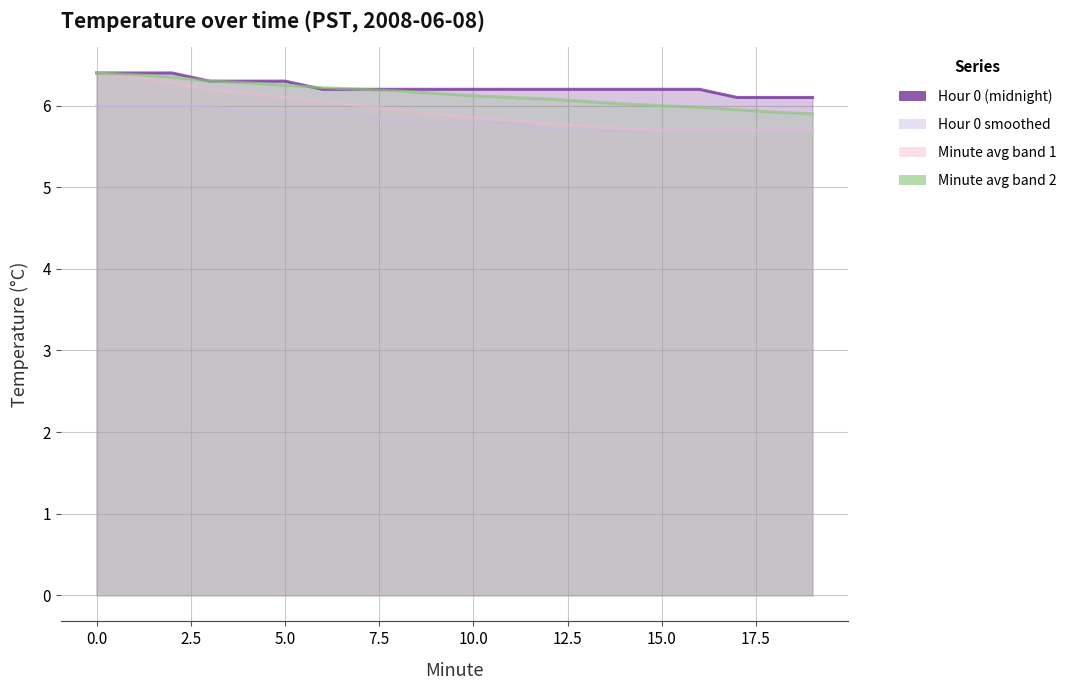

The value of Hour 0 (midnight) at 16 is 6.2. True or false?

True